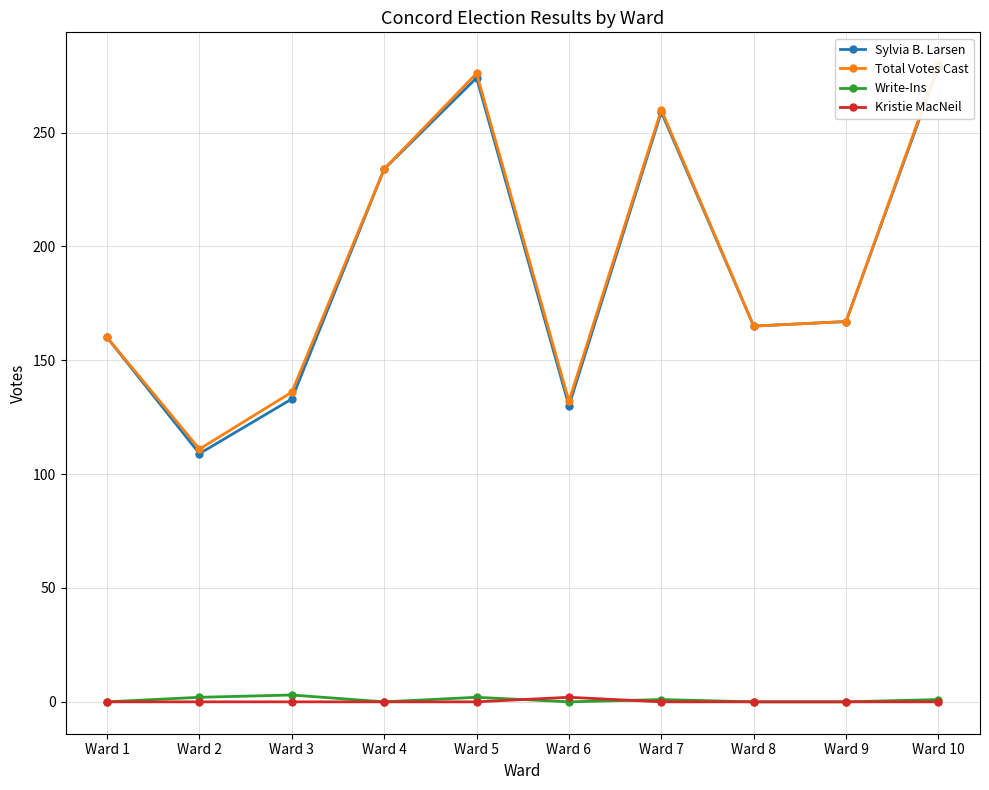

What are all the series names shown in the legend?

Sylvia B. Larsen, Total Votes Cast, Write-Ins, Kristie MacNeil